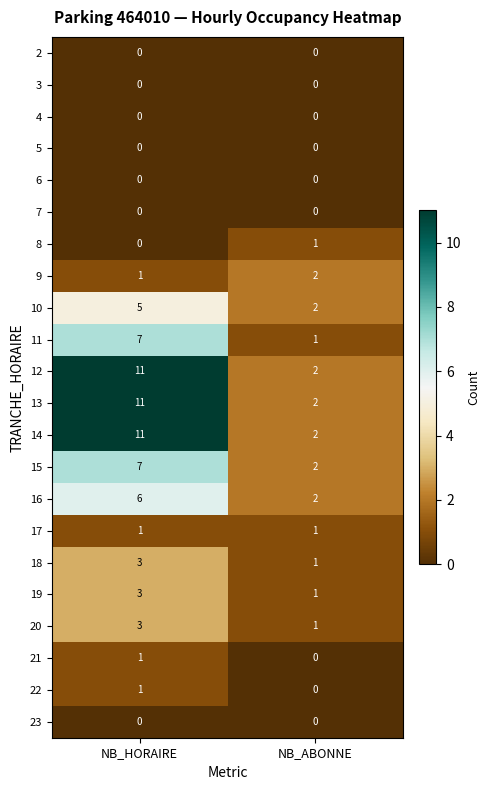

What is the difference between the maximum and minimum values in the 16 series?

4